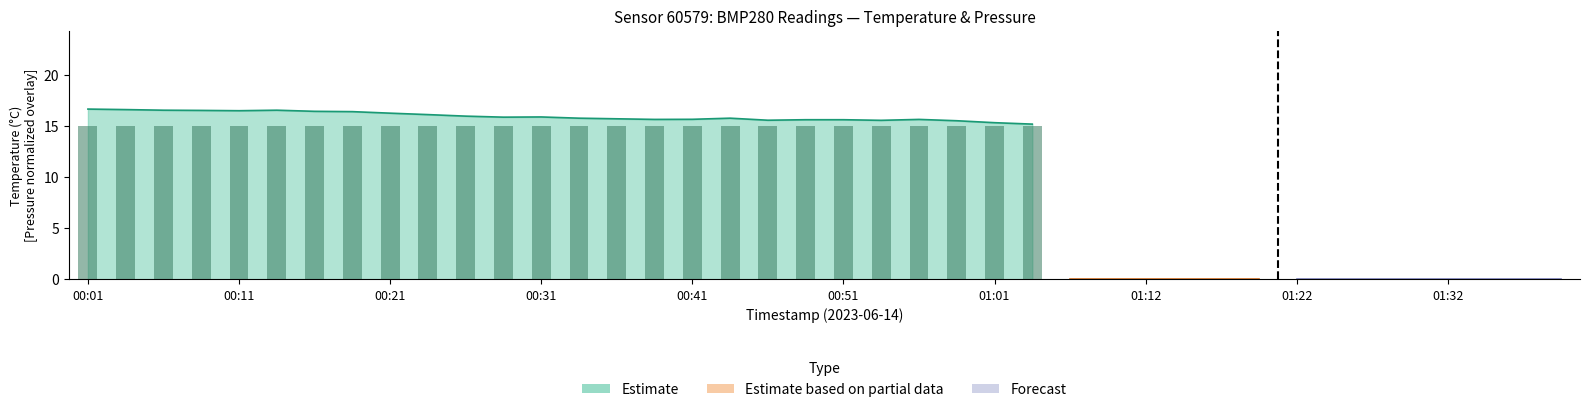

Reading left to right, what are all the values shown in this chart?

00:01=15.0	00:04=15.0	00:06=15.0	00:09=15.0	00:11=15.0	00:14=15.0	00:16=15.0	00:19=15.0	00:21=15.0	00:24=15.0	00:26=15.0	00:29=15.0	00:31=15.0	00:33=15.0	00:36=15.0	00:38=15.0	00:41=15.0	00:43=15.0	00:46=15.0	00:48=15.0	00:51=15.0	00:53=15.0	00:56=15.0	00:58=15.0	01:01=15.0	01:03=15.0	01:06=0.0	01:09=0.0	01:12=0.0	01:14=0.0	01:17=0.0	01:19=0.0	01:22=0.0	01:24=0.0	01:27=0.0	01:29=0.0	01:32=0.0	01:34=0.0	01:37=0.0	01:39=0.0